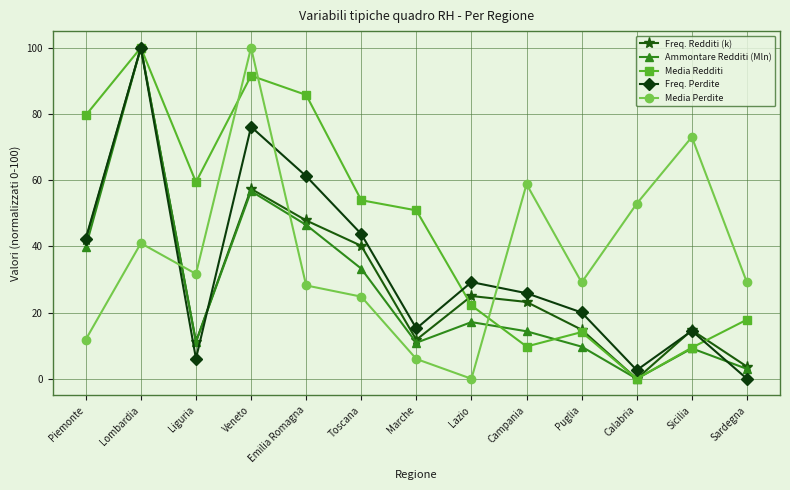

Is it true that Ammontare Redditi (Mln) equals 15.1 at Marche?

False